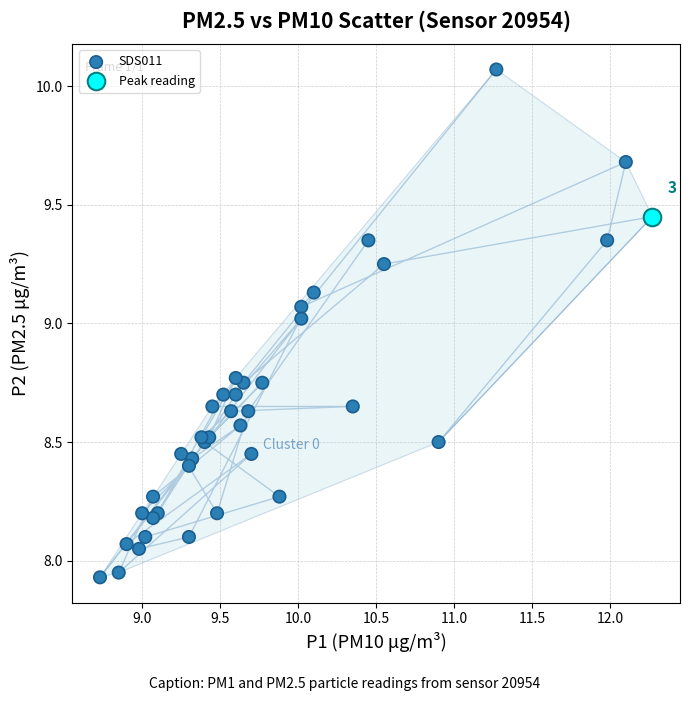

What are all the series names shown in the legend?

SDS011, Peak reading